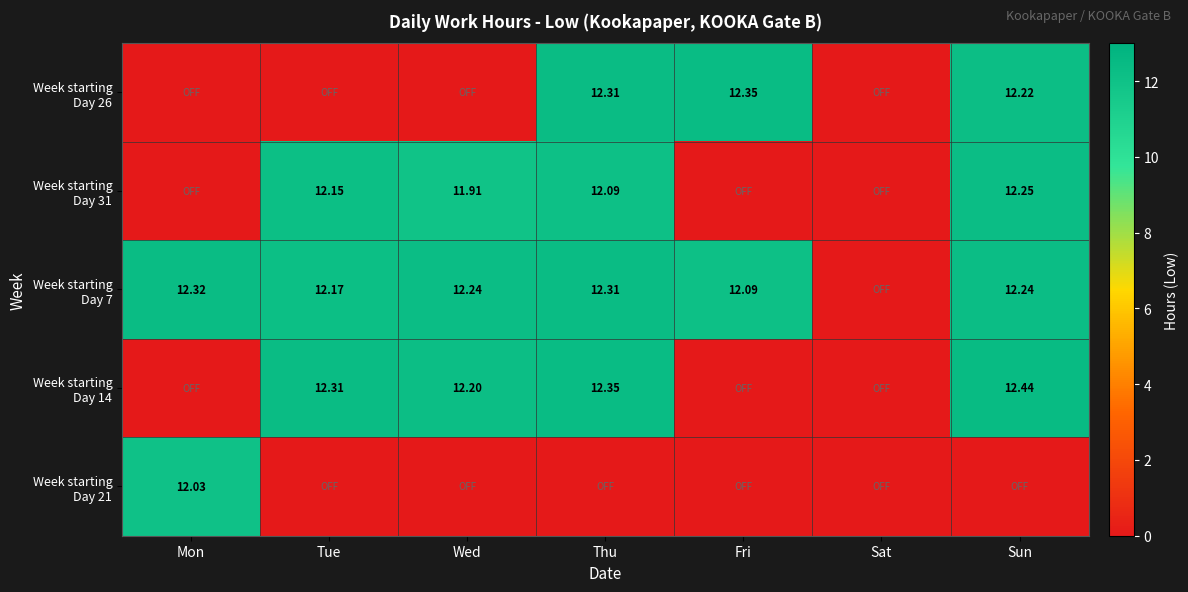

At which label is Week starting Day 21 closest to 6?

Tue